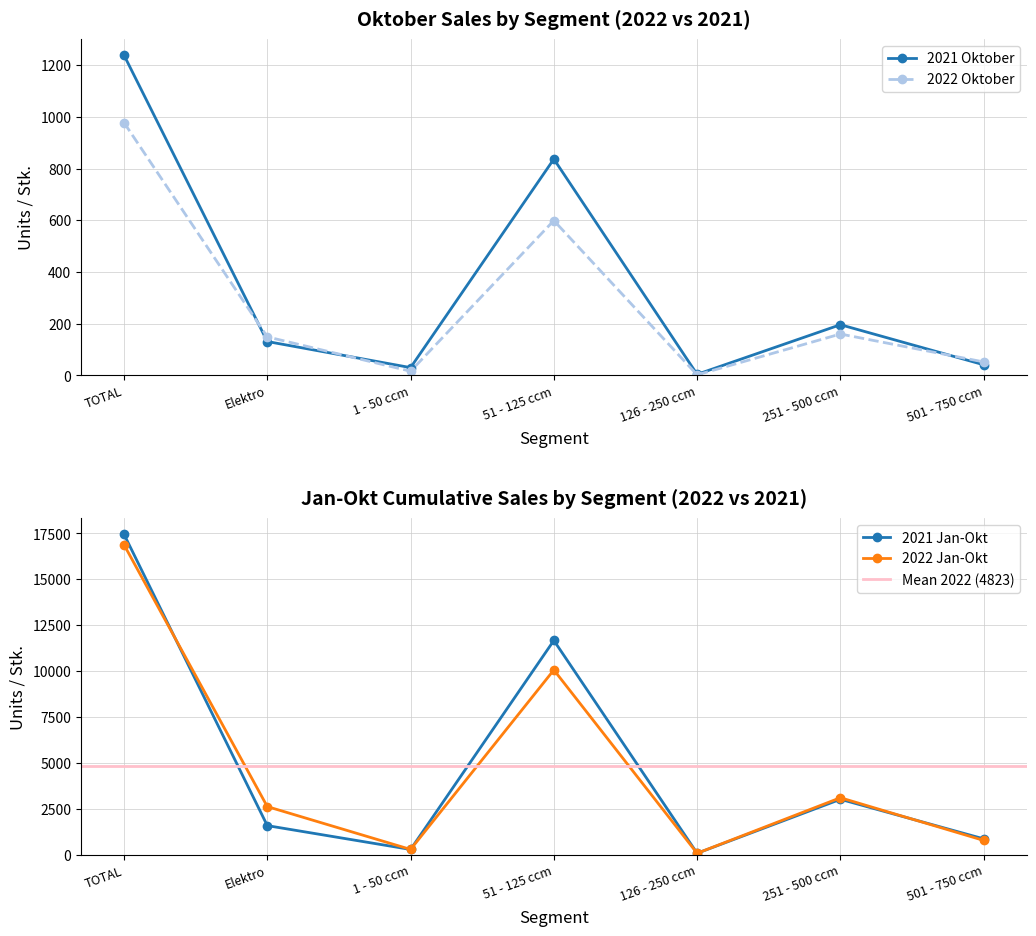

In 2022 Oktober, how many points are lower than both neighbors (excluding endpoints)?

2